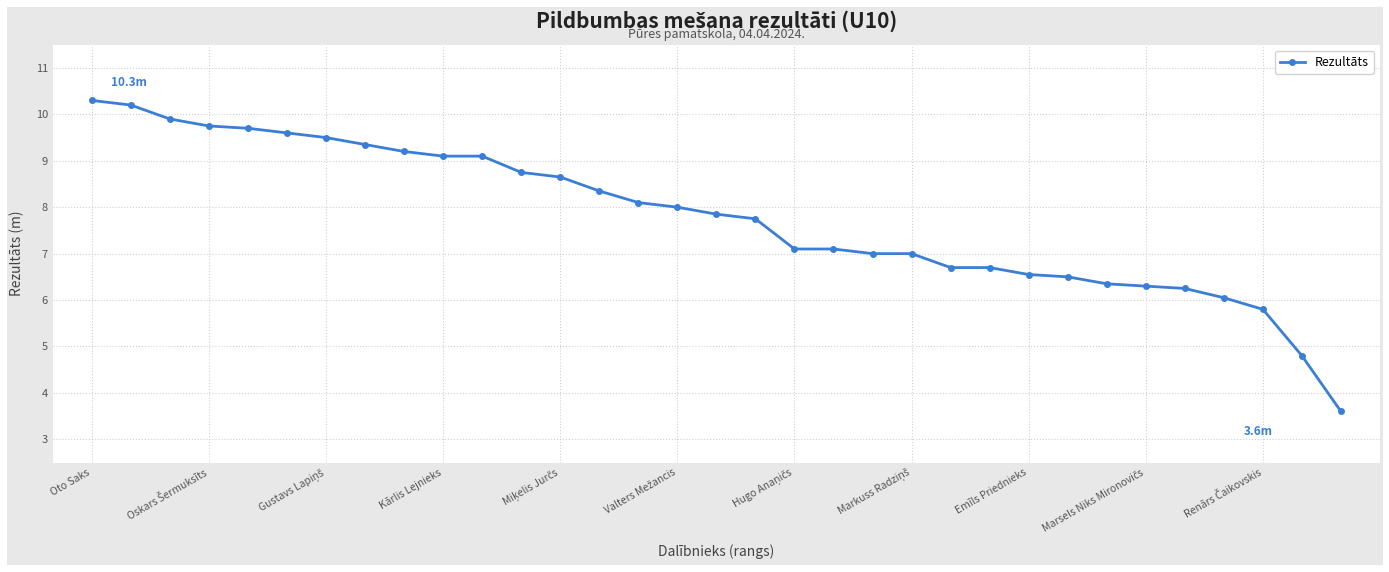

What is the average value?

7.8